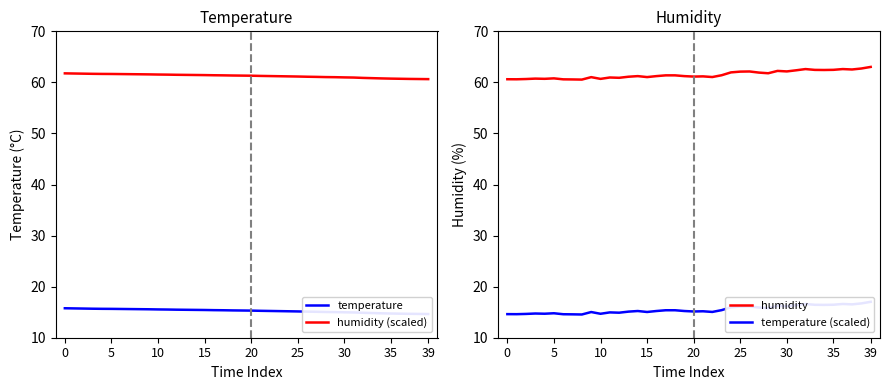

True or false: temperature (scaled) has a value of 5.4 at 11.

False